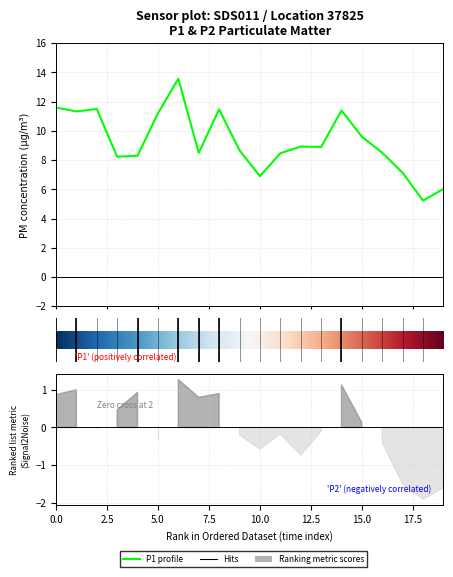

Count the number of values greater than 8.

16